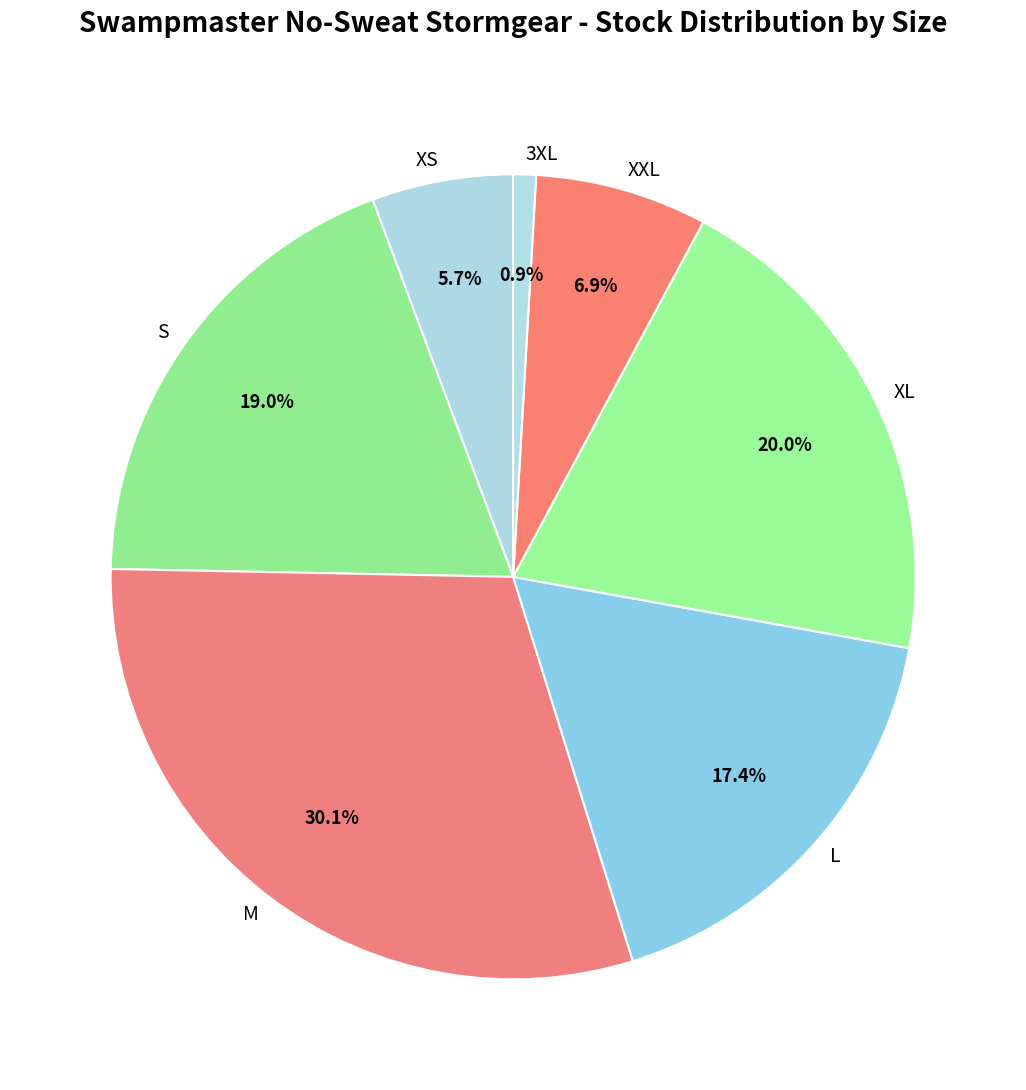

How many segments does this pie chart have?

7